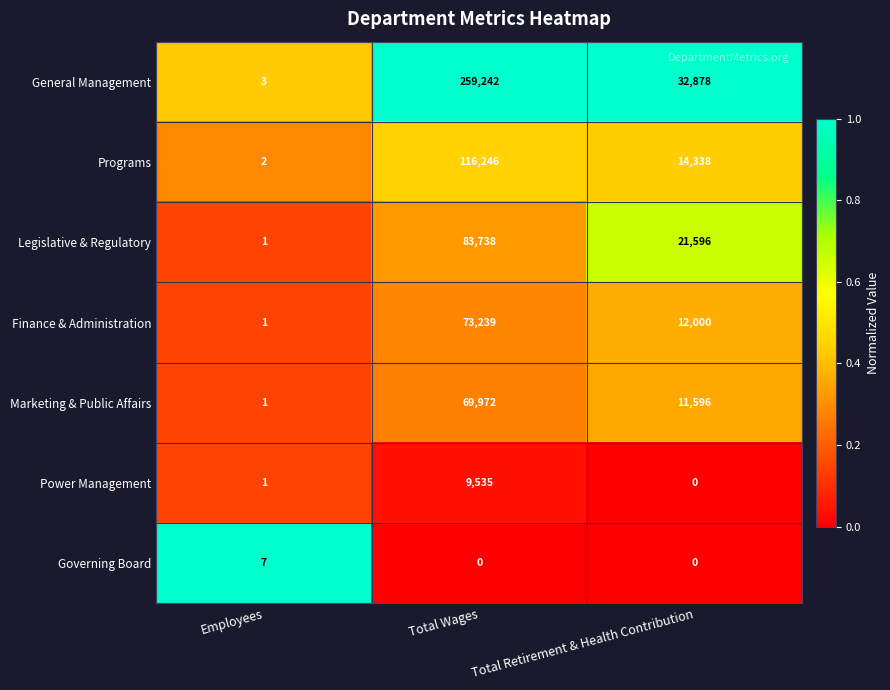

Where does the Marketing & Public Affairs series first go above 11596?

Total Wages